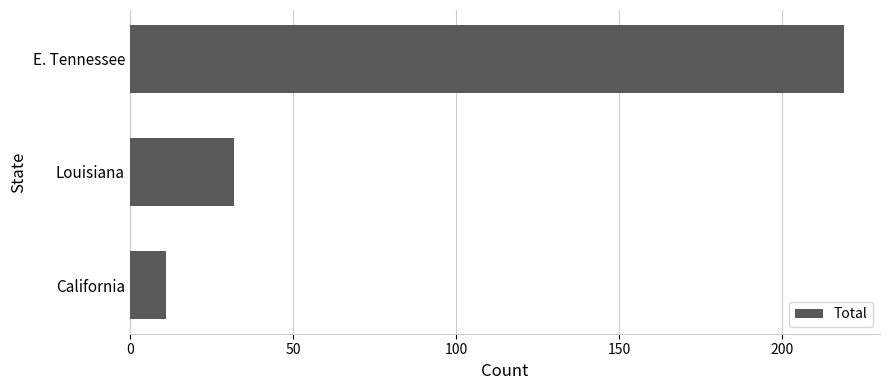

Reading bottom to top, transcribe all the data shown in this chart.

11	32	219